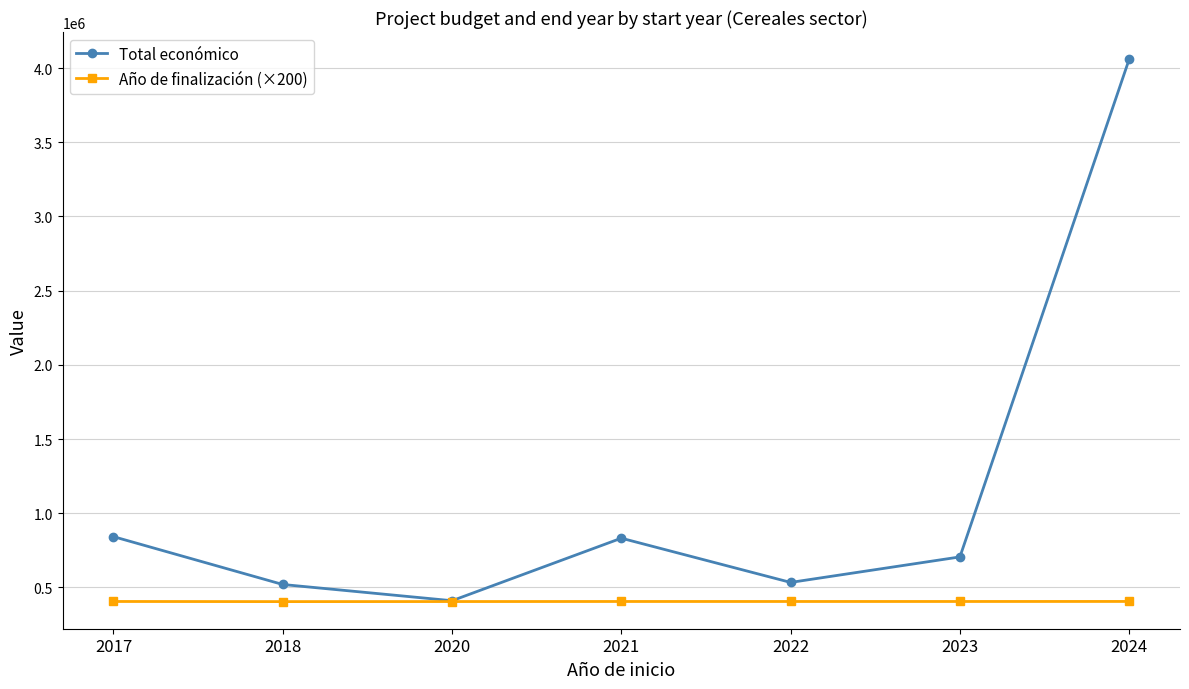

At which label does Total económico reach its peak?

2024